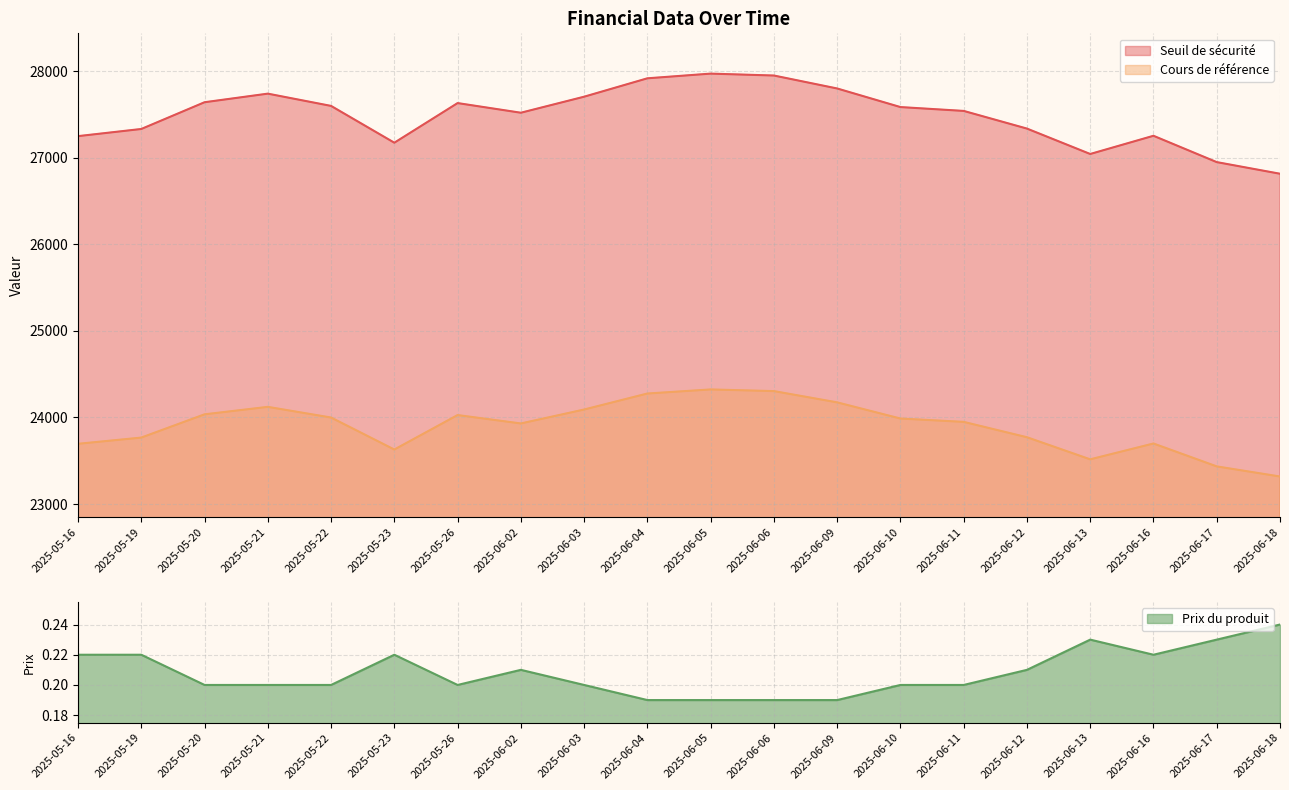

True or false: Cours de référence and Seuil de sécurité cross at least once.

False